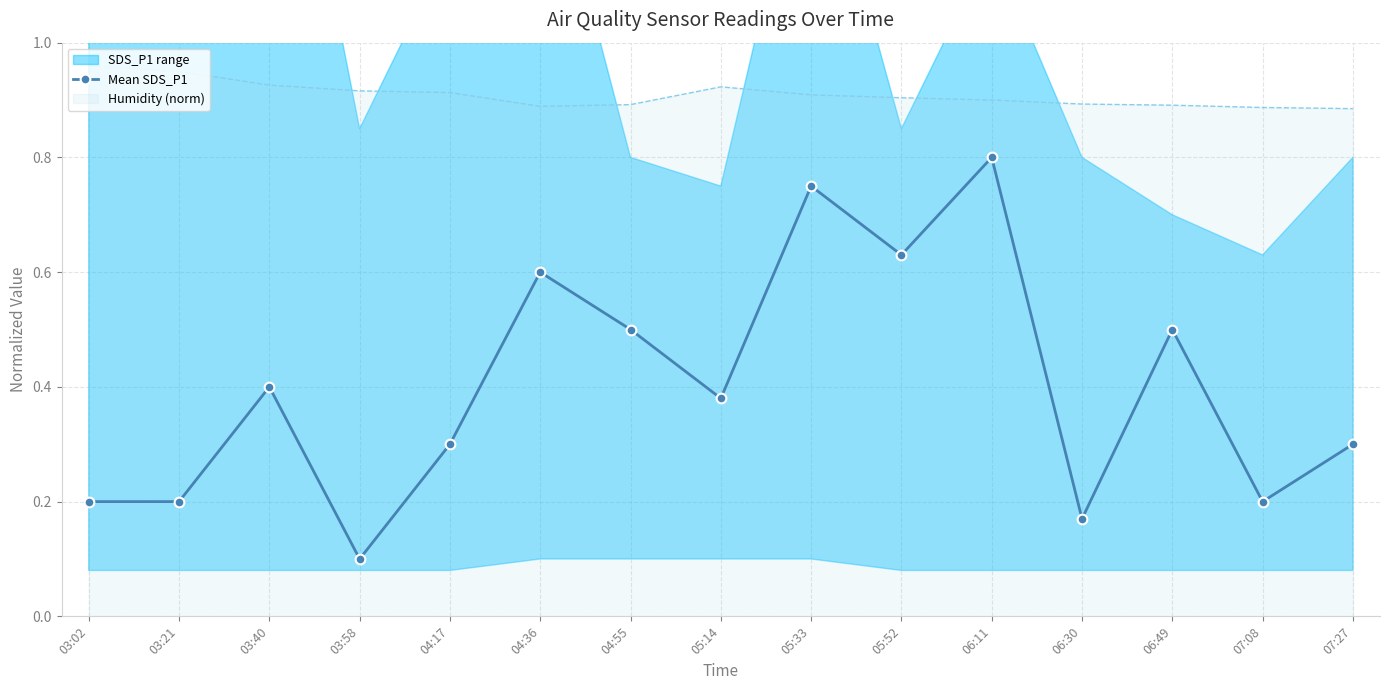

Which category has the highest value across all series?

06:11